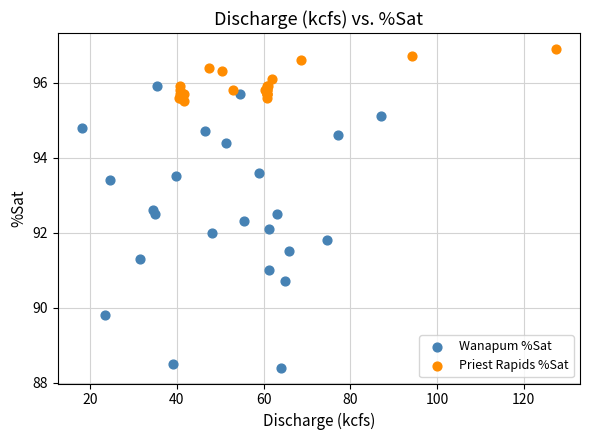

Which series has the widest spread of Y values?

Wanapum %Sat